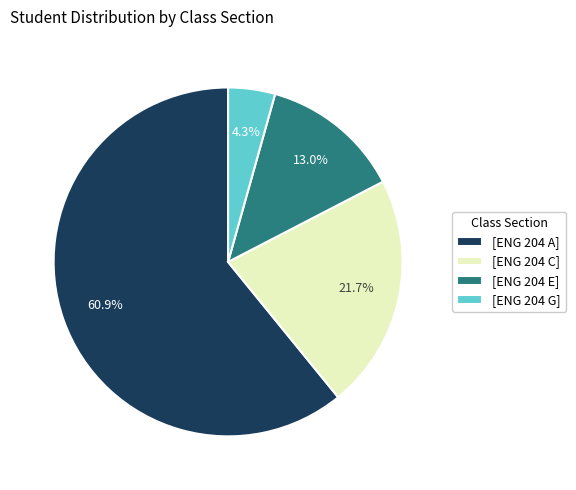

Rank the categories by value from highest to lowest.

[ENG 204 A], [ENG 204 C], [ENG 204 E], [ENG 204 G]